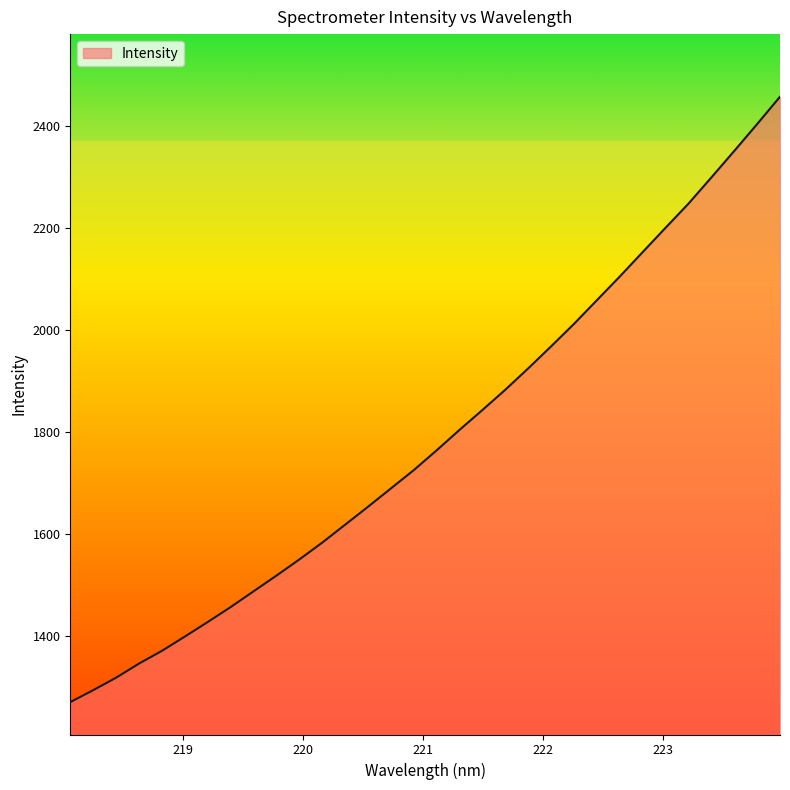

Reading left to right, extract all data points from this chart.

1270.0	1293.5	1318.0	1345.7	1370.7	1398.7	1427.3	1456.6	1487.6	1518.4	1550.1	1583.2	1618.3	1653.6	1689.6	1725.5	1764.4	1804.6	1843.5	1883.3	1925.2	1968.4	2012.5	2058.9	2105.4	2153.3	2201.0	2248.2	2299.6	2351.5	2404.2	2457.9